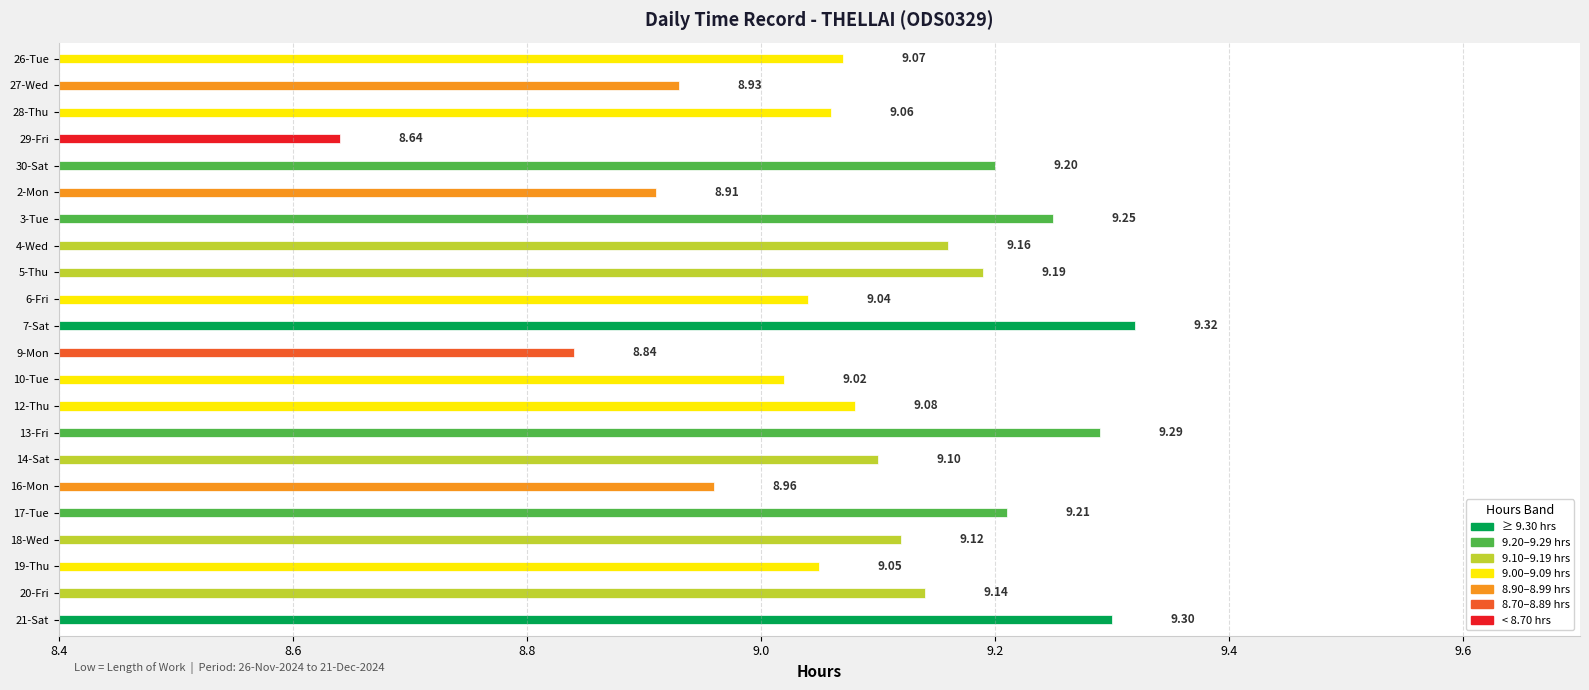

Which label corresponds to the smallest value in the chart?

29-Fri